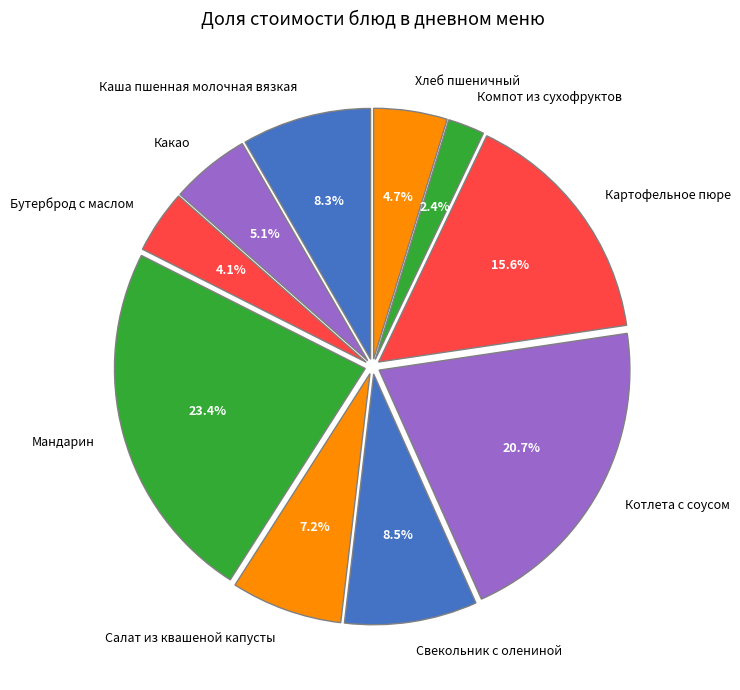

Does Хлеб пшеничный represent more than half of the total?

No